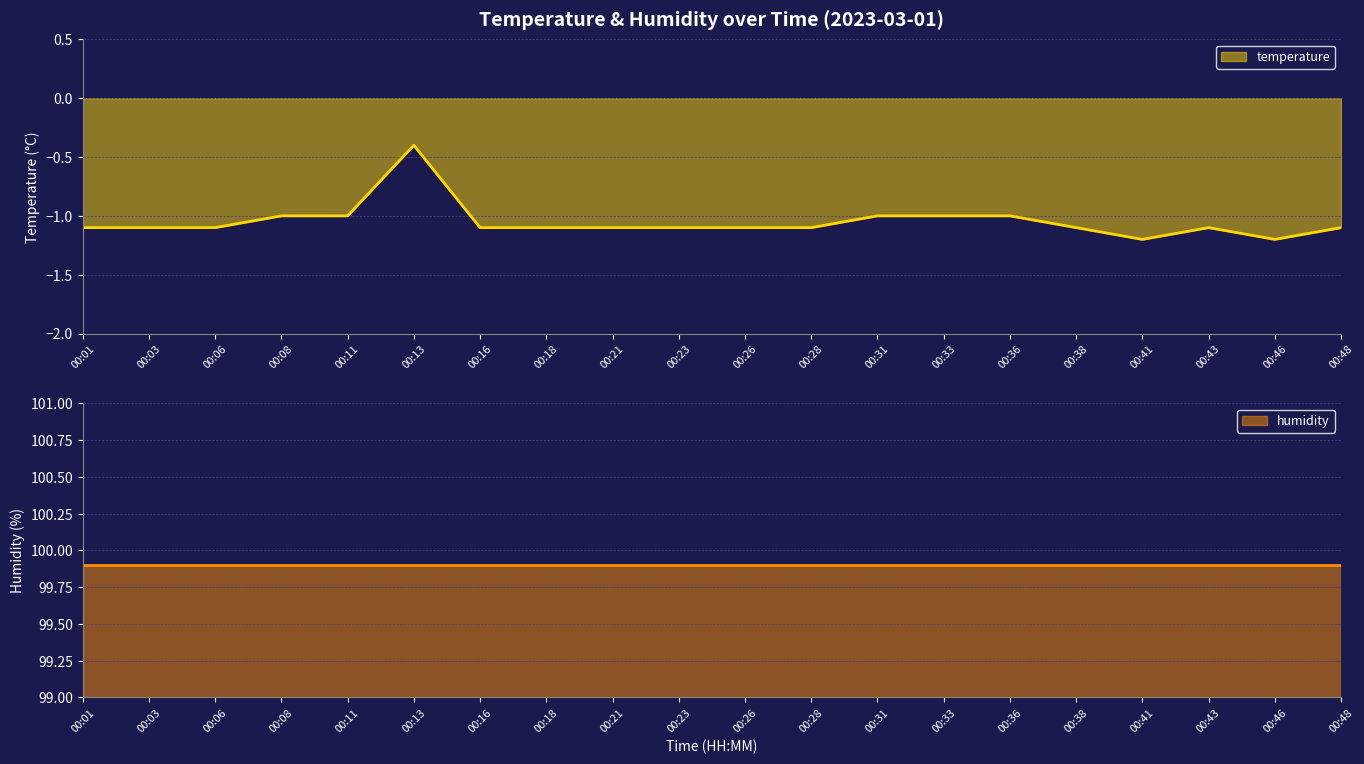

What value does the data have at 00:11?

-1.0